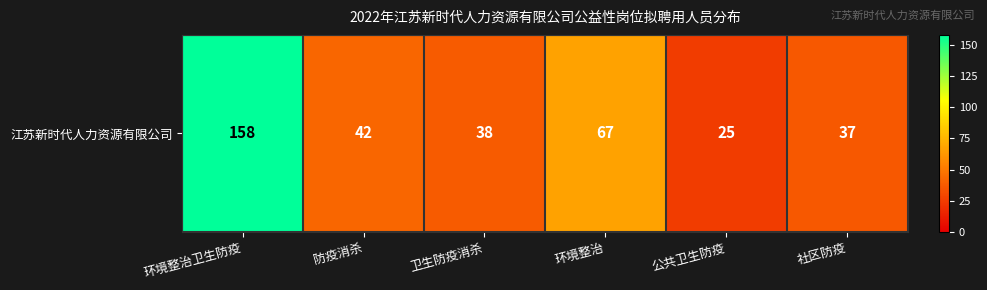

Is it true that the value at 公共卫生防疫 is 25?

True